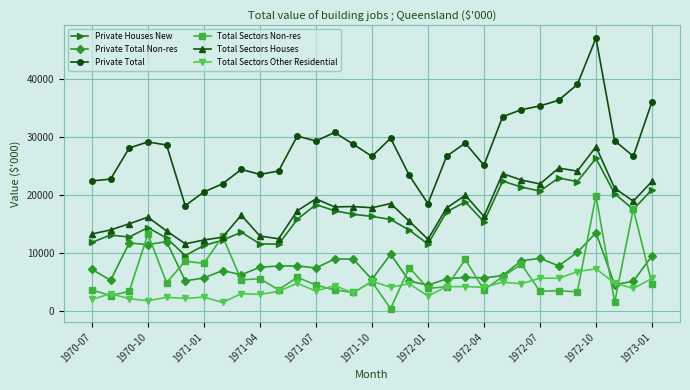

What is the lowest value of the Total Sectors Other Residential series?

1528